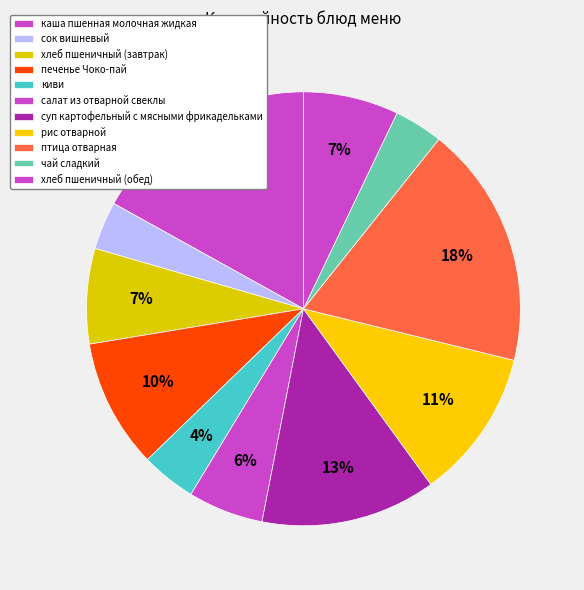

Is there any slice that represents more than half of the pie?

No